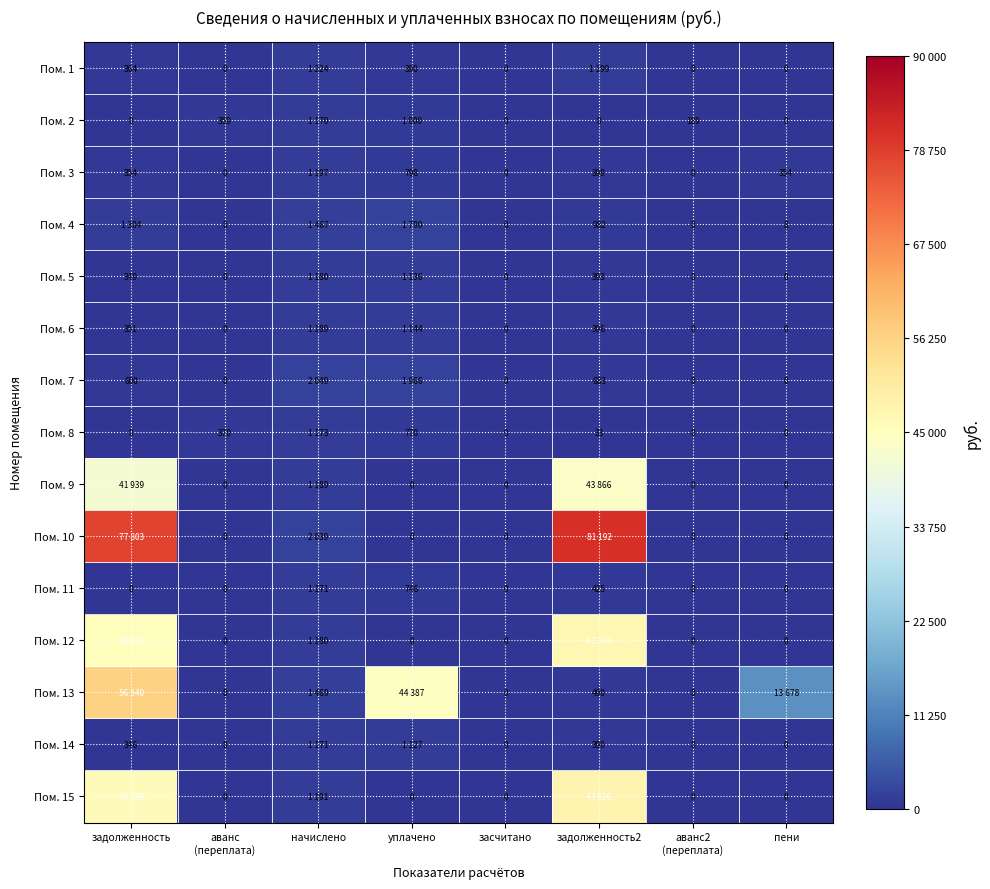

What is the sum of all Пом. 13 values?

116563.3